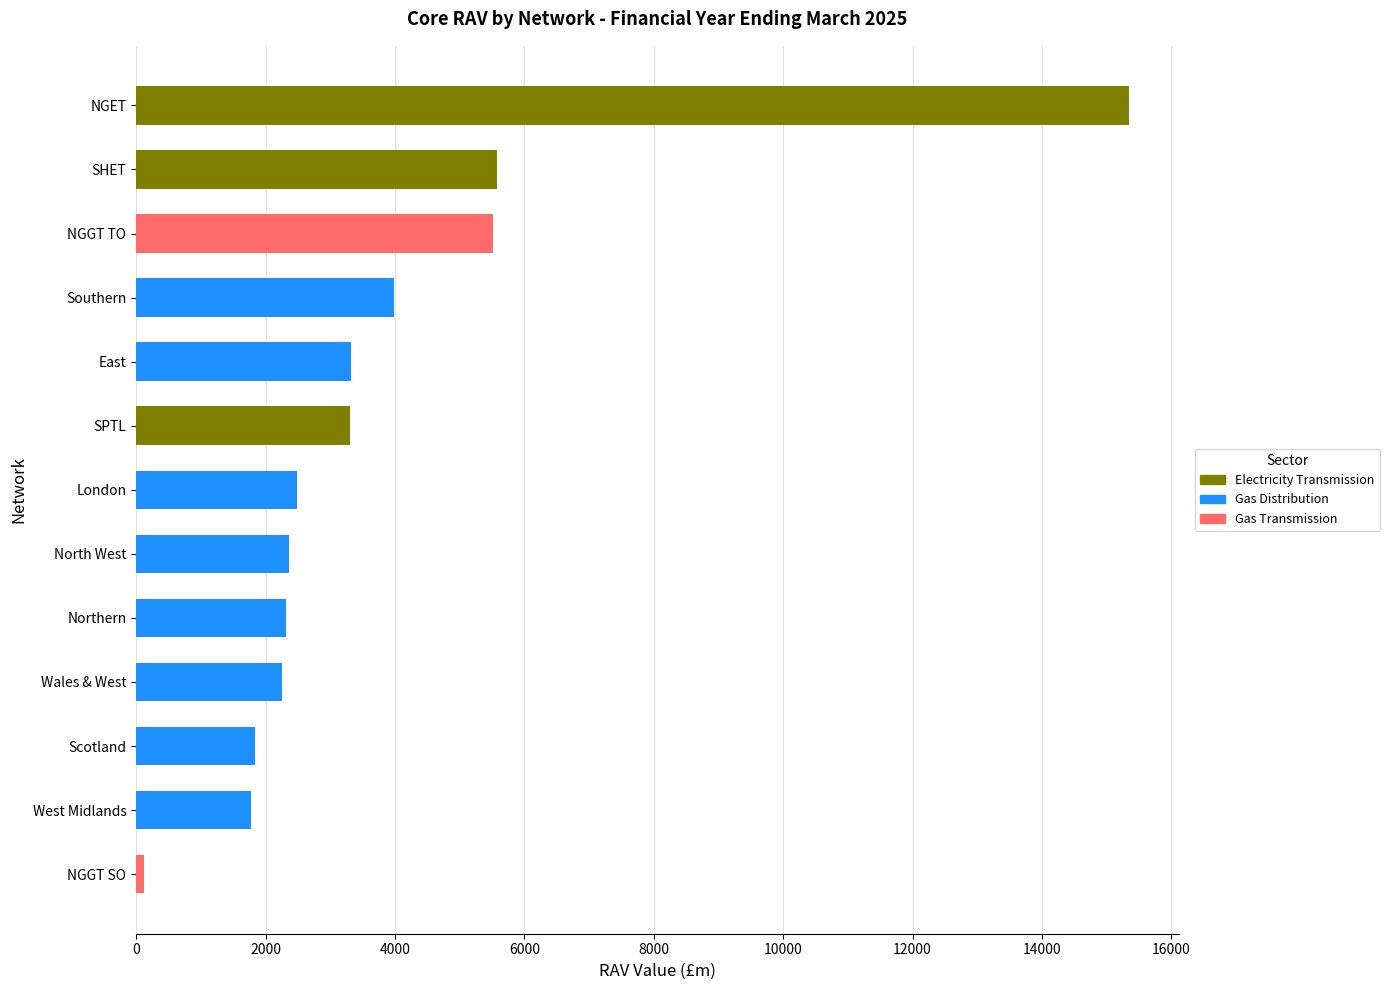

At which category does the chart reach its peak across all series?

NGET